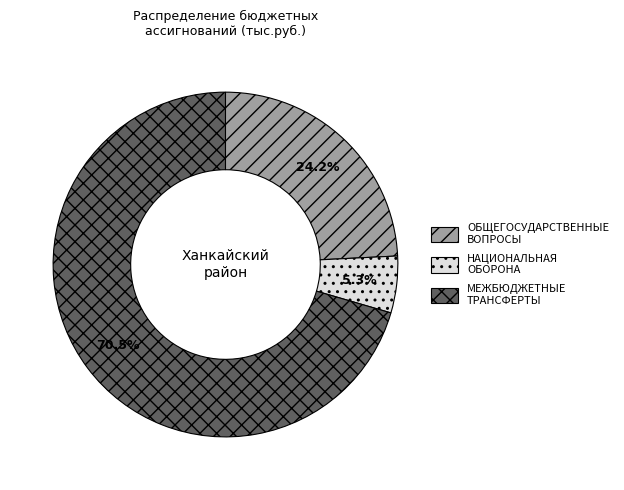

Does any single category account for the majority?

Yes